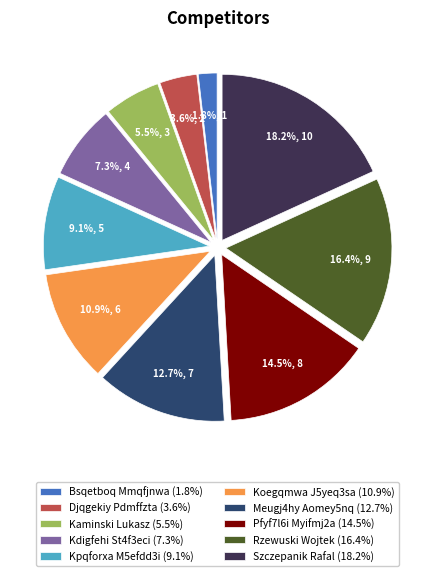

To the nearest percent, what is the average slice percentage?

10%